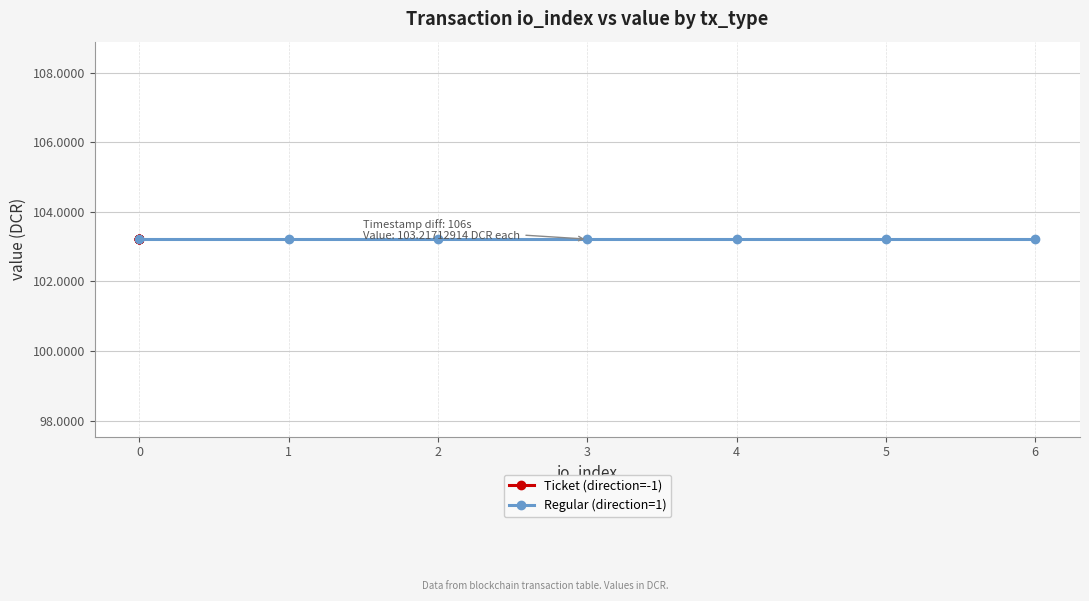

True or false: Regular (direction=1) has a value of -2 at 4.

False